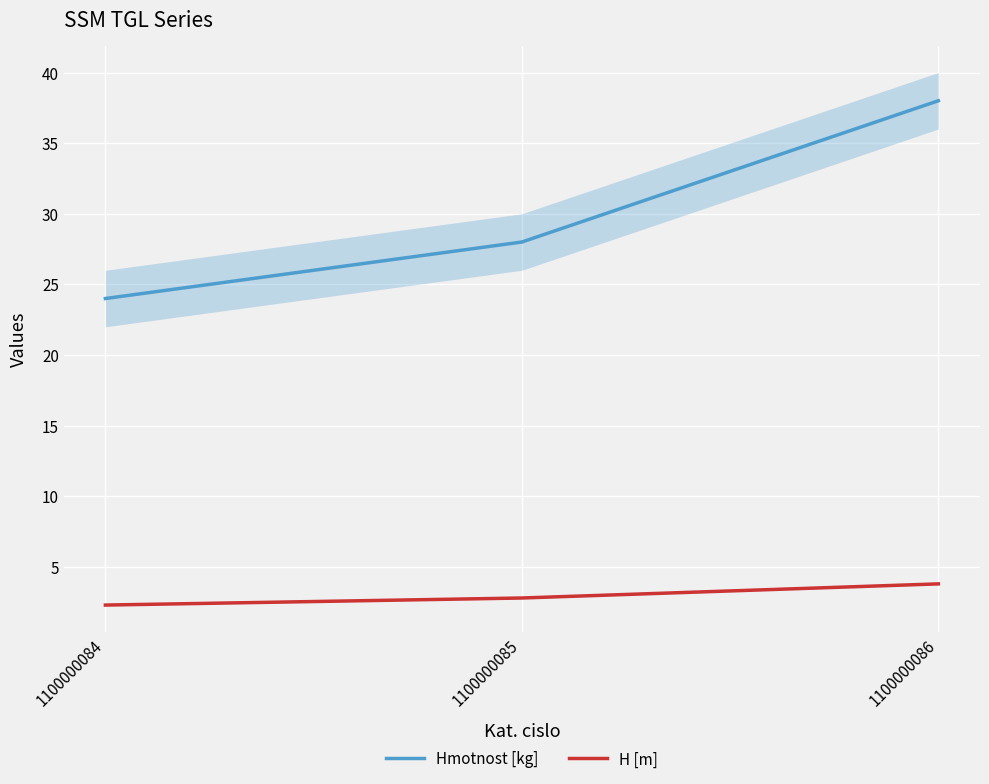

Reading left to right, list all the values displayed in this chart.

Hmotnost [kg]: 1100000084=24.0	1100000085=28.0	1100000086=38.0
H [m]: 1100000084=2.3	1100000085=2.8	1100000086=3.8